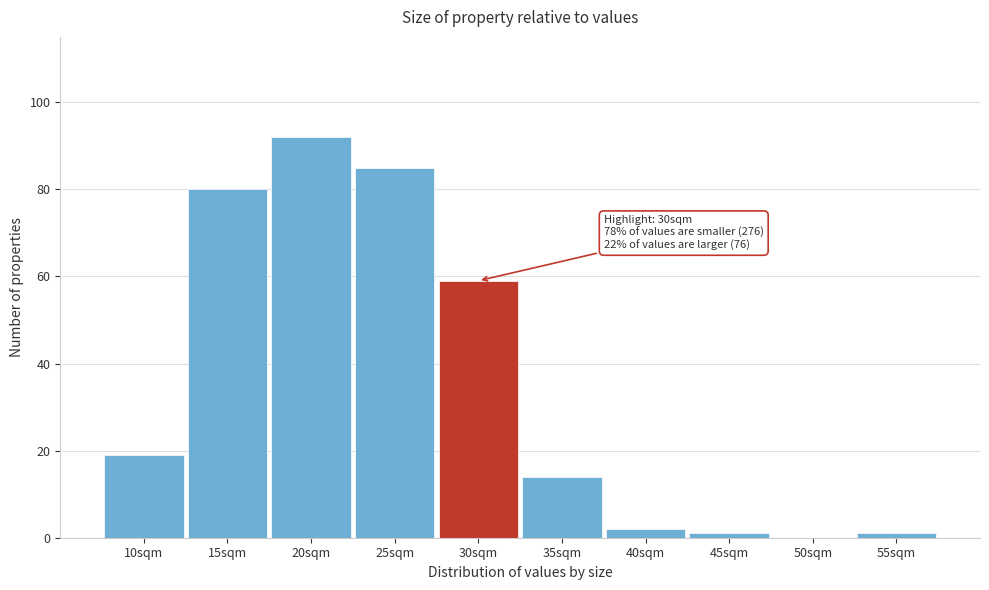

Reading left to right, what are all the values shown in this chart?

10sqm=19	15sqm=80	20sqm=92	25sqm=85	30sqm=59	35sqm=14	40sqm=2	45sqm=1	50sqm=0	55sqm=1